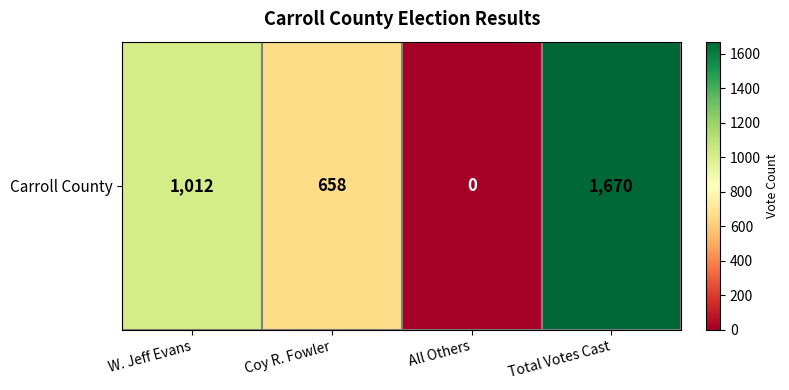

Rank the categories by value from lowest to highest.

All Others, Coy R. Fowler, W. Jeff Evans, Total Votes Cast